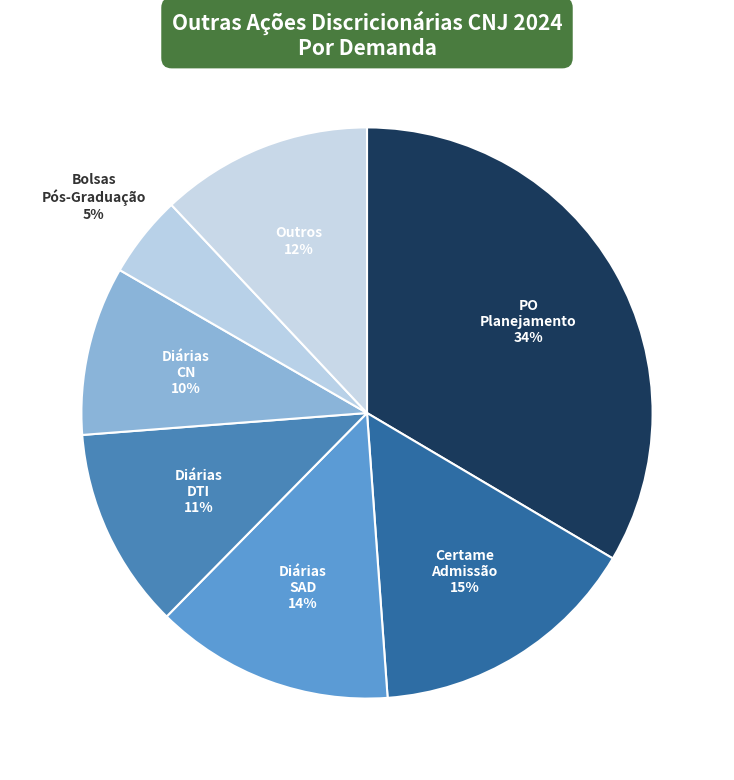

How many slices are in this pie chart?

7